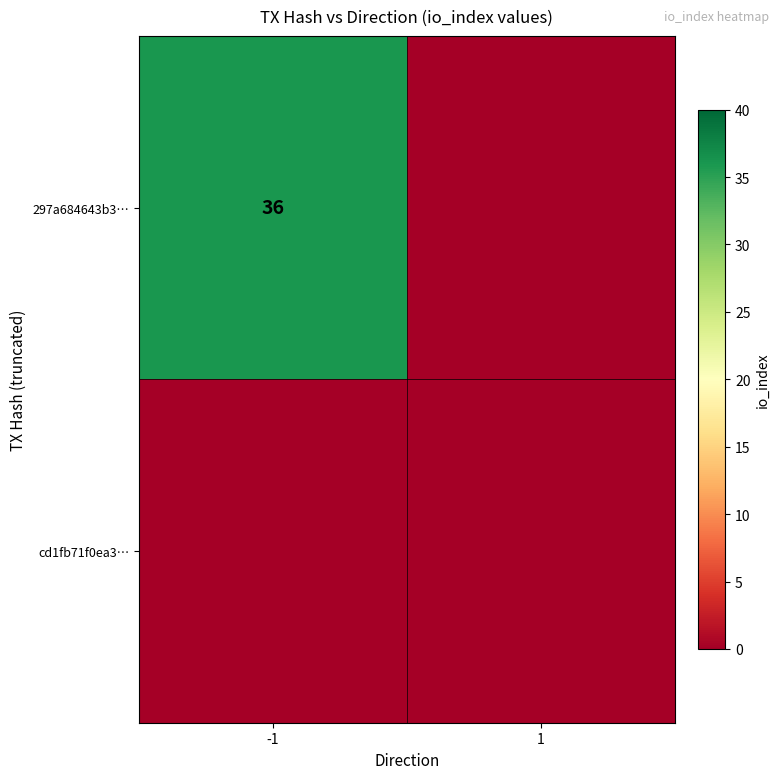

Is it true that 297a684643b3… equals 25 at -1?

False